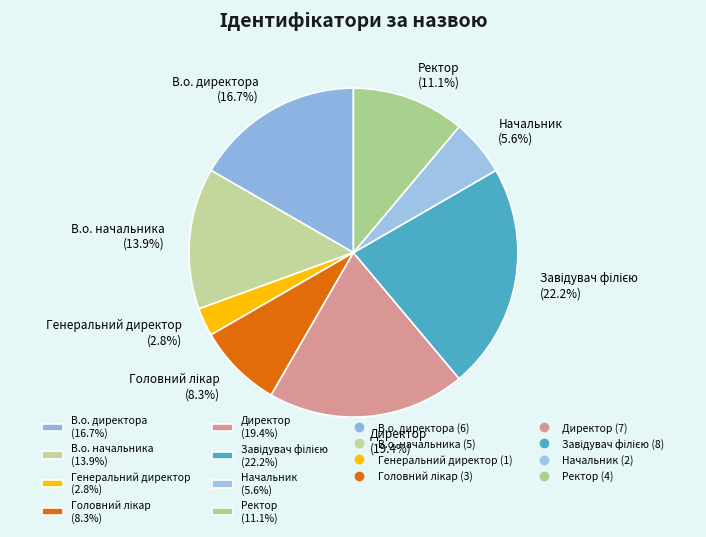

Does any single category account for the majority?

No